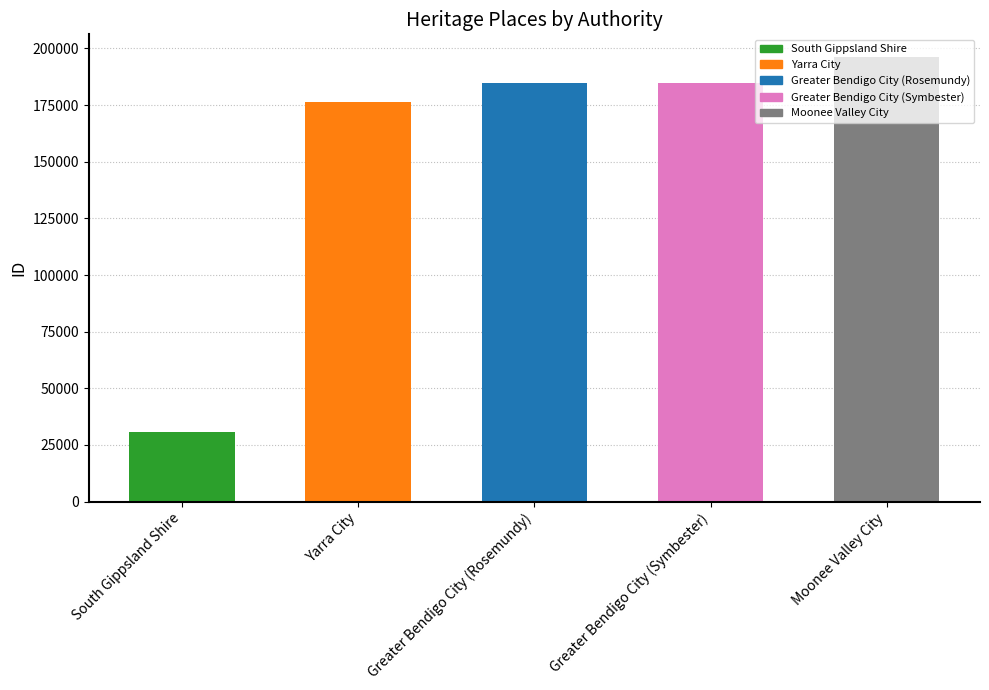

Which has a higher value, Yarra City or Moonee Valley City?

Moonee Valley City